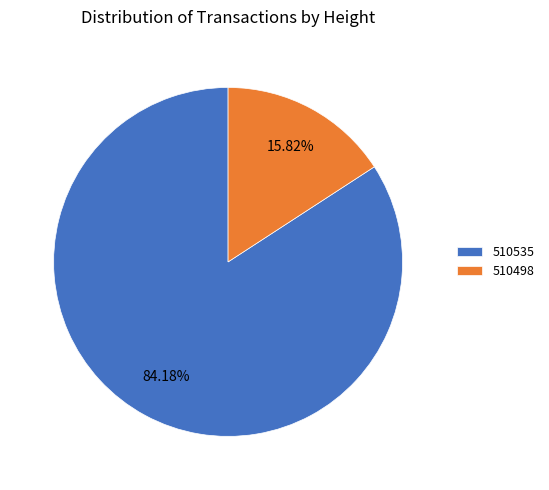

To the nearest percent, what is the combined percentage of 510535 and 510498?

100%